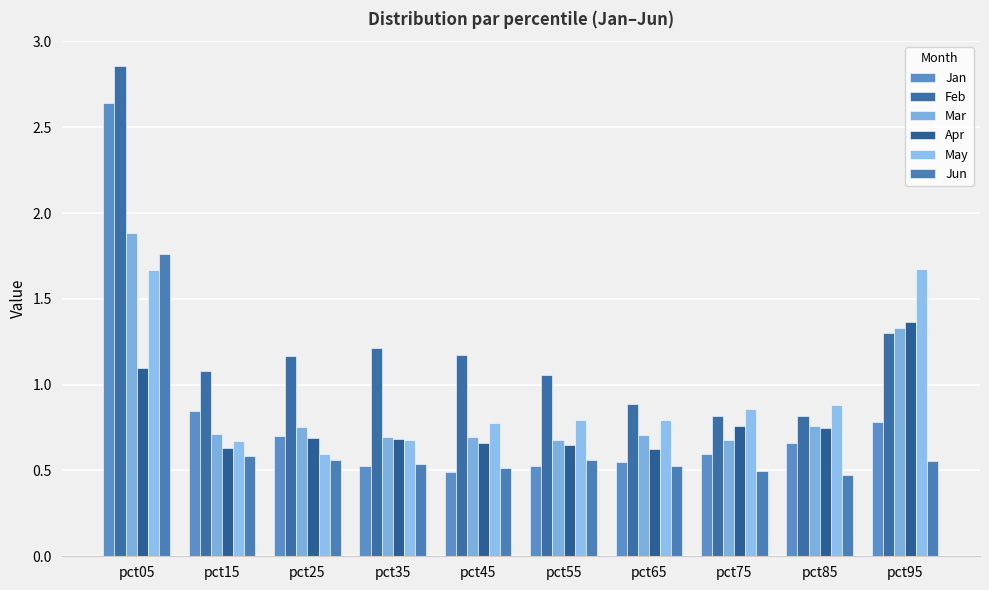

What is the value of the Jun bar at the 5th from the left?

0.5